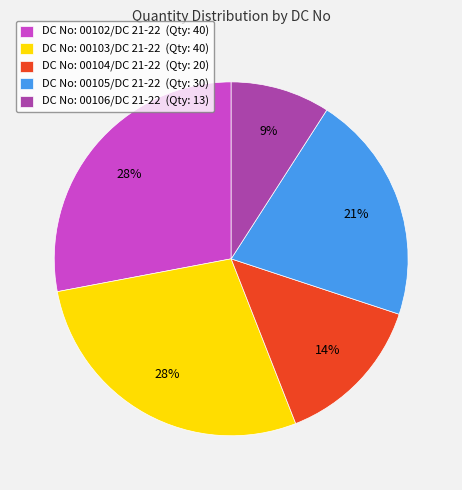

Which has a higher value, DC No: 00106/DC 21-22 (Qty: 13) or DC No: 00103/DC 21-22 (Qty: 40)?

DC No: 00103/DC 21-22 (Qty: 40)